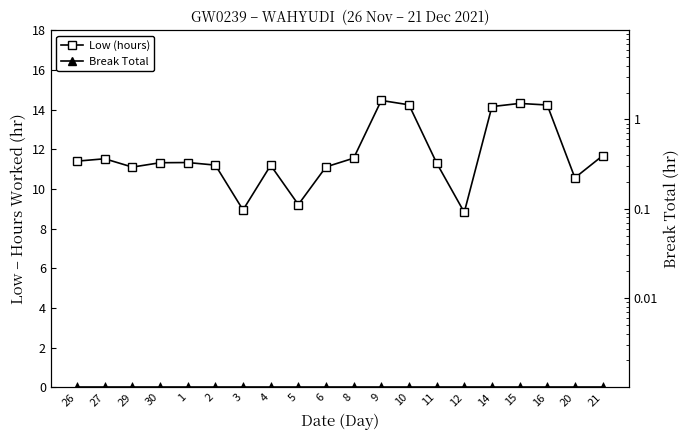

Is it true that Low (hours) equals 14.2 at 16?

True